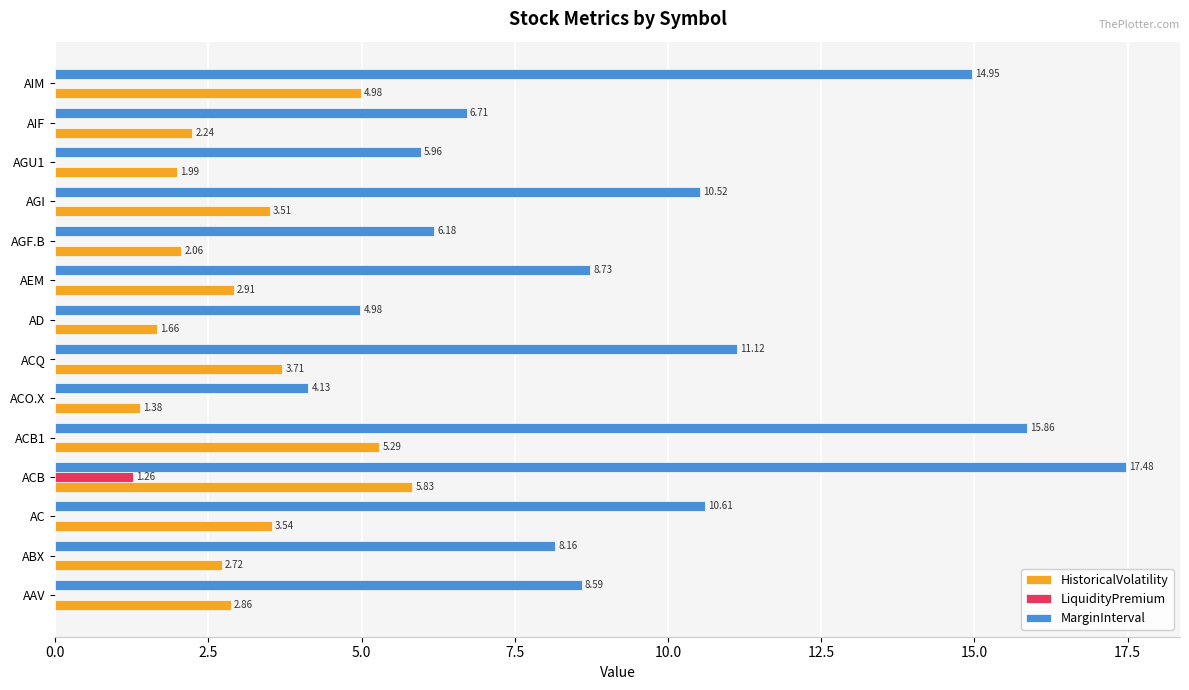

What is the average value of the LiquidityPremium series?

0.1